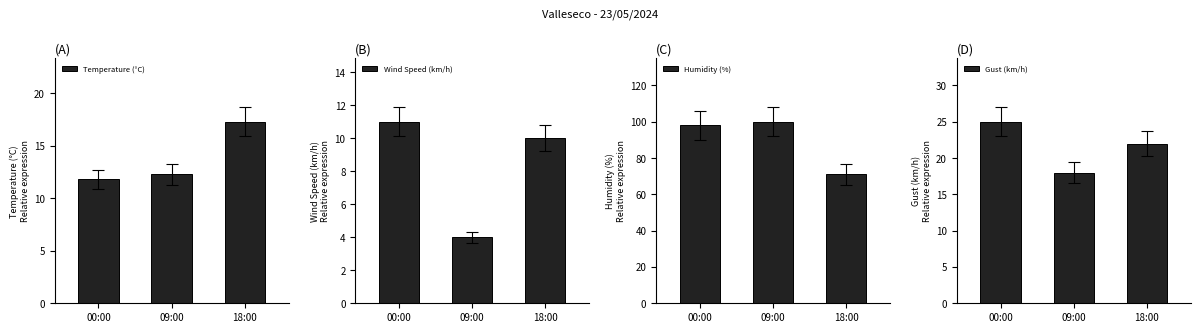

At which label does Humidity (%) first exceed 98?

09:00